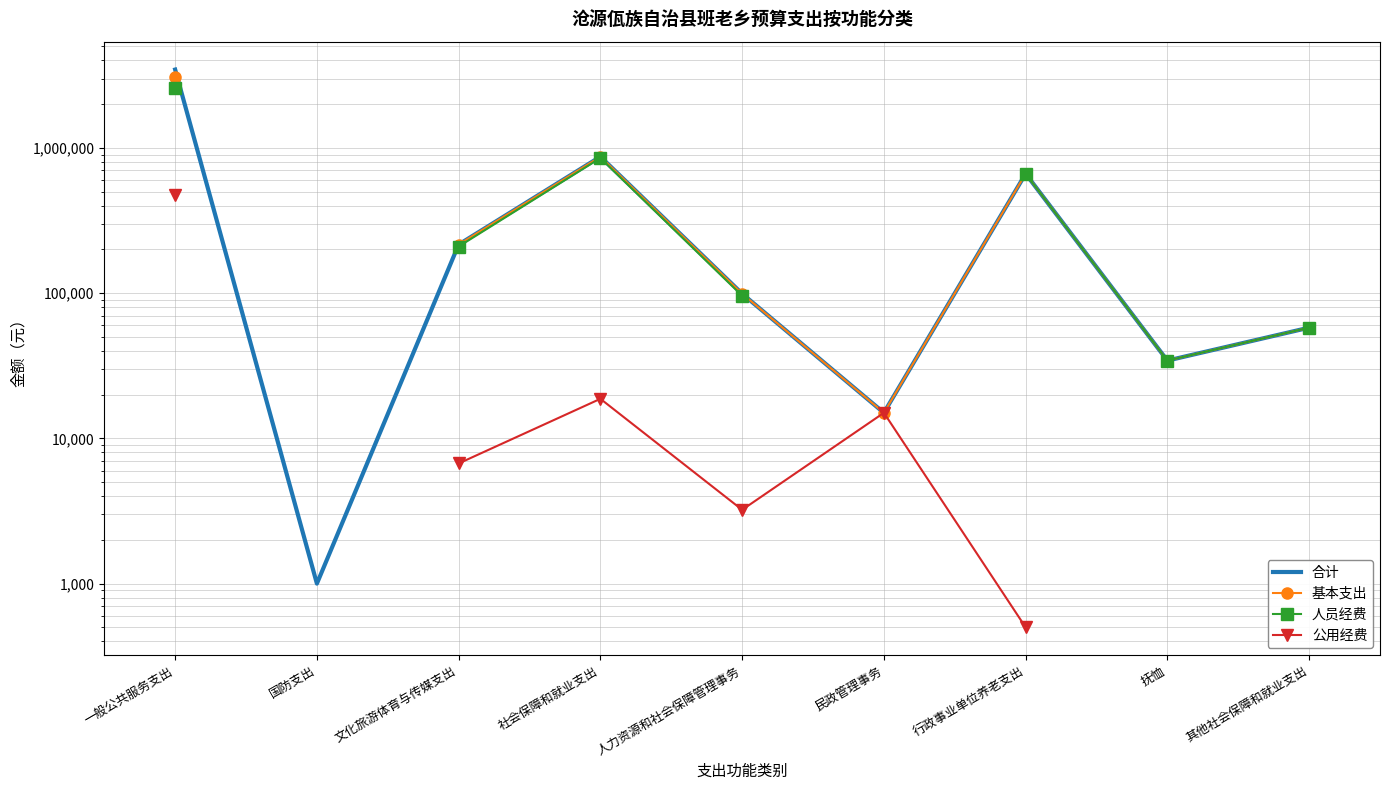

True or false: 人员经费 has a value of 86844.2 at 其他社会保障和就业支出.

False